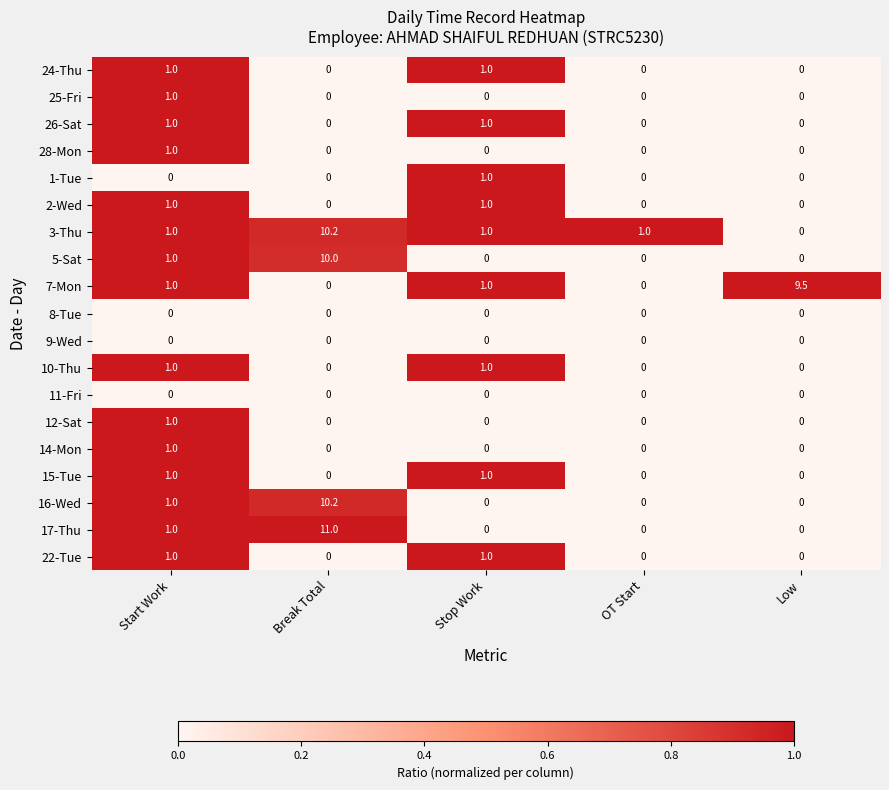

What is the spread (max minus min) of values at Stop Work?

1.0